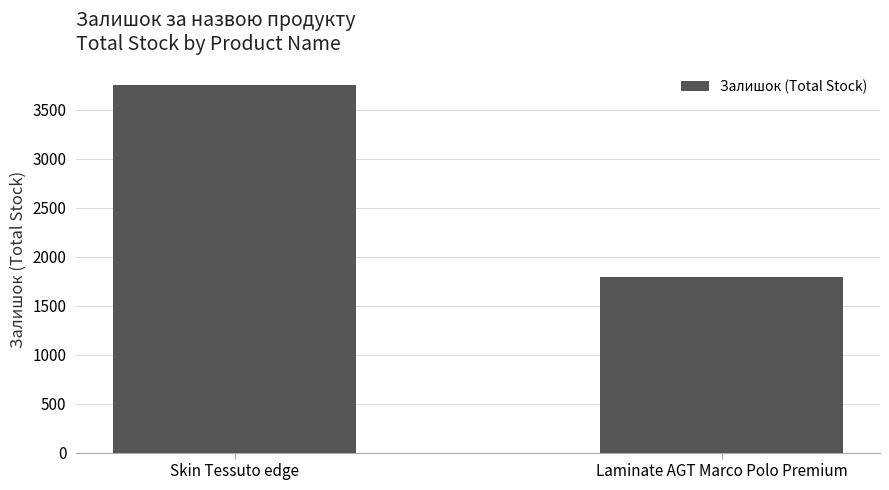

What is the average value?

2770